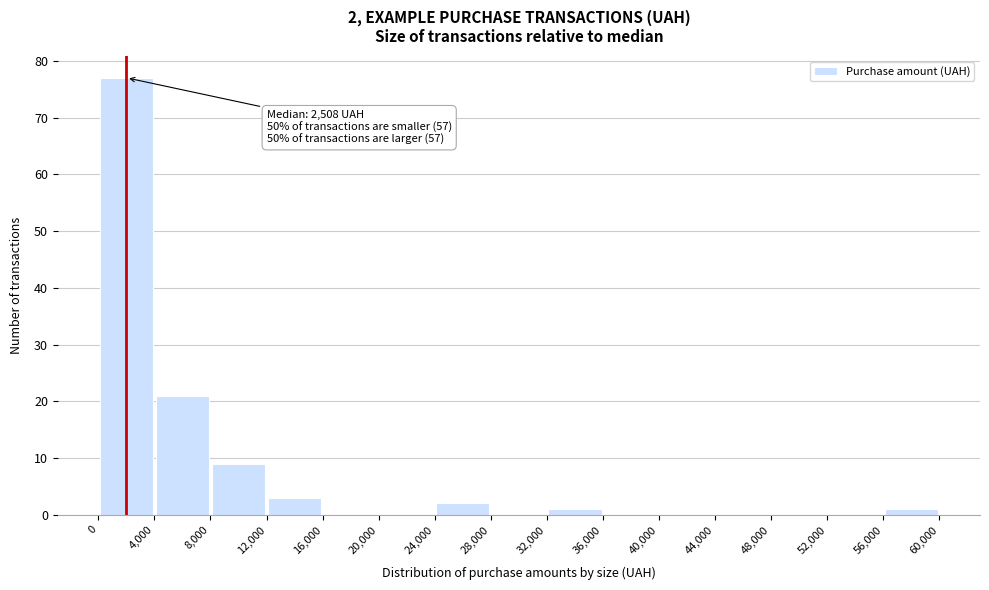

Over which range of the x-axis is the bar tallest?

0 to 4,000